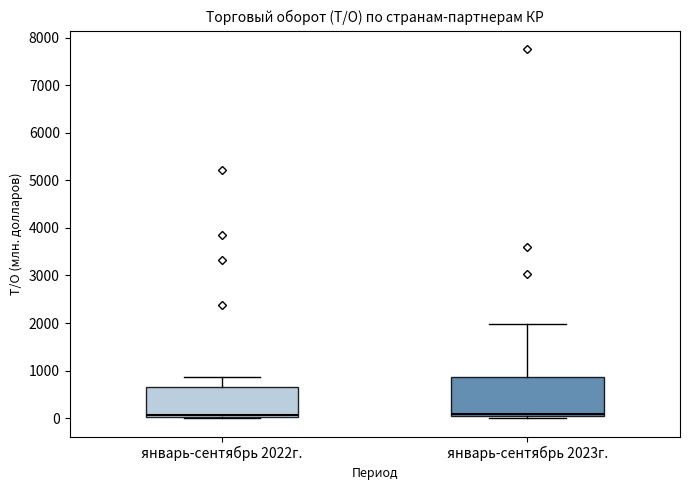

Comparing the boxes themselves (not the whiskers), which one is the tallest?

январь-сентябрь 2023г.